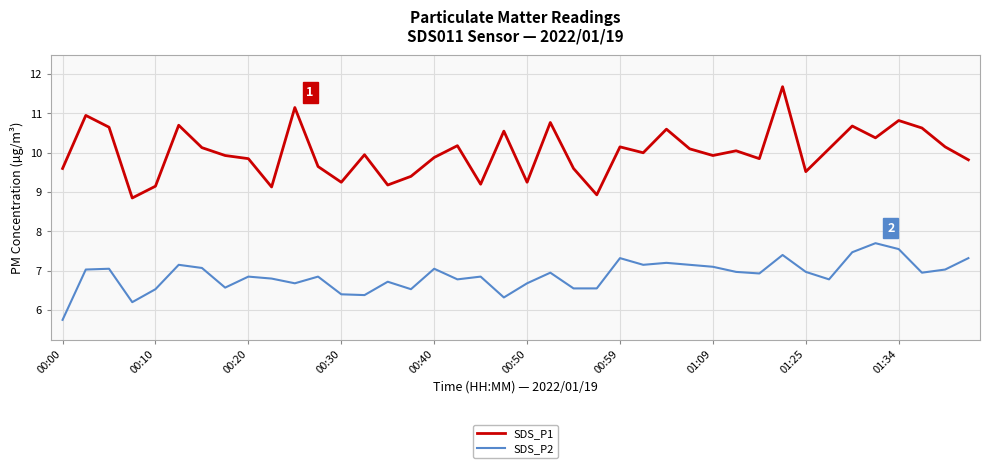

What is the greatest value displayed?

11.7